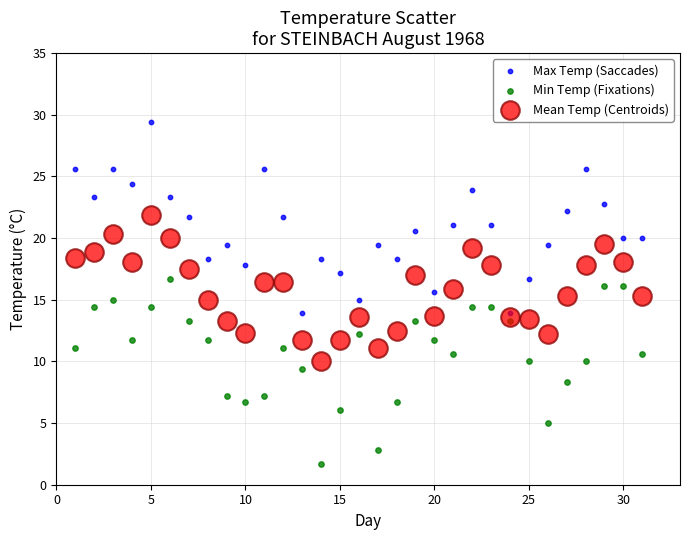

Which series has the widest spread of Y values?

Max Temp (Saccades)